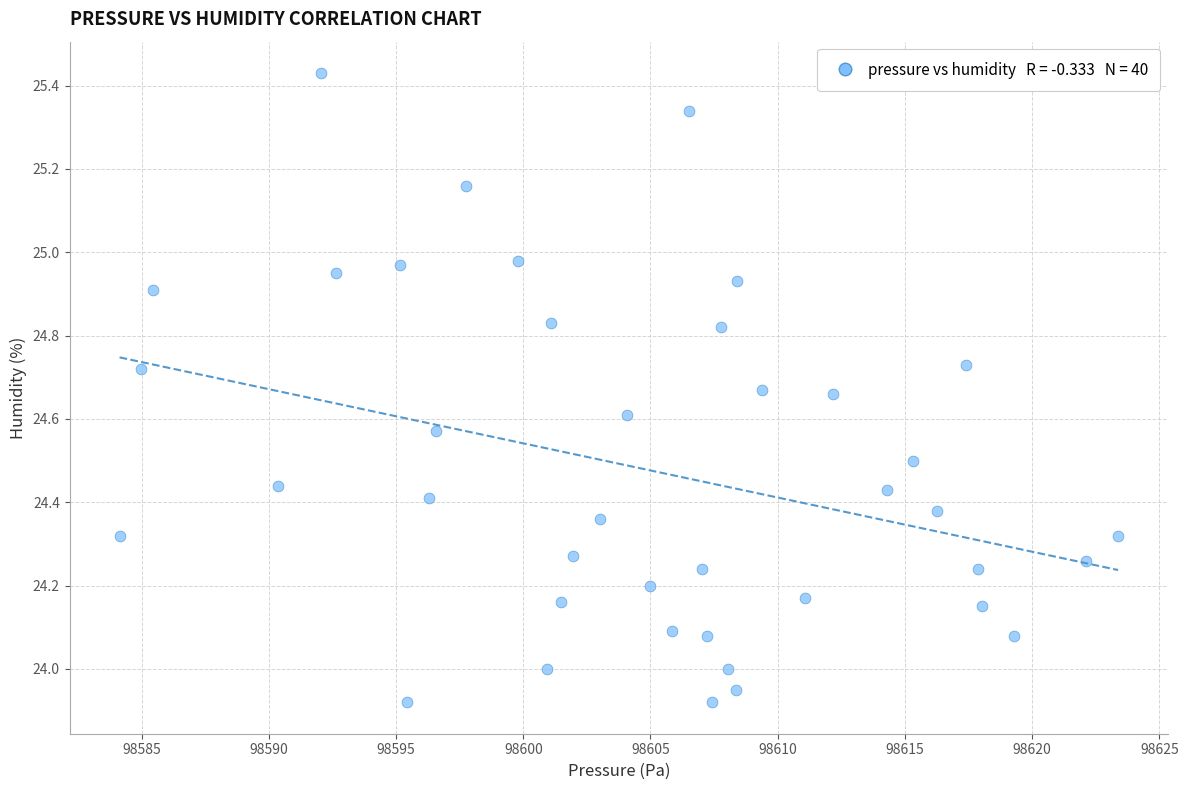

What is the range of Y values (max minus min)?

1.5